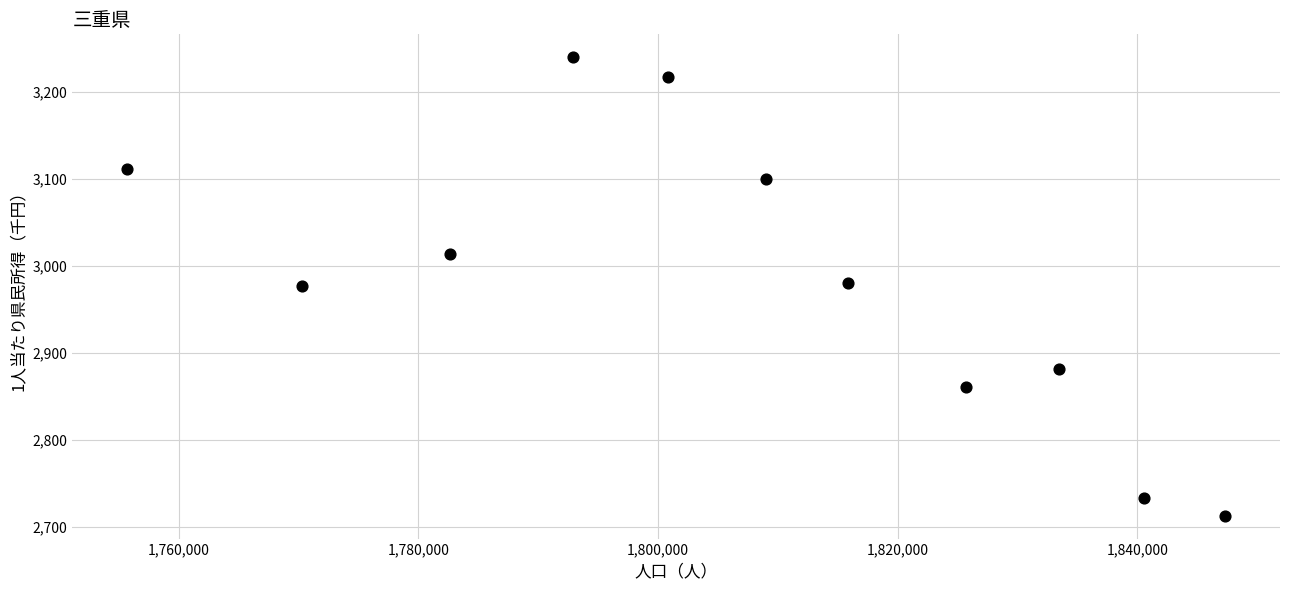

What is the range of Y values (max minus min)?

527